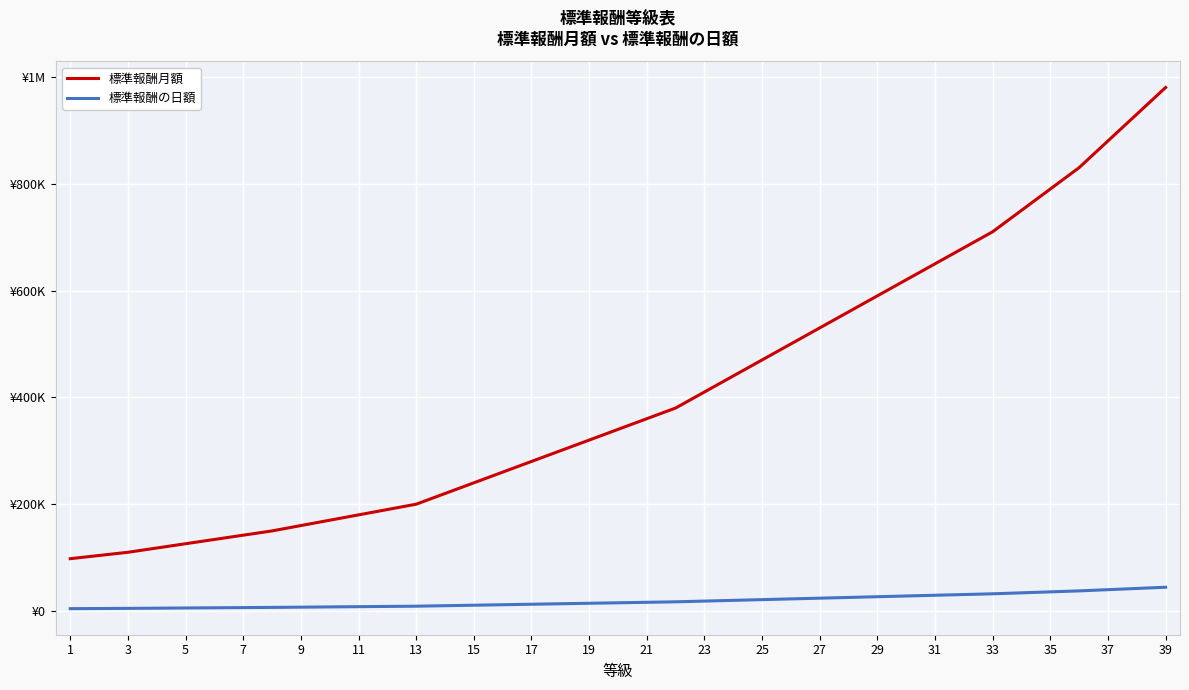

What is the value of the 標準報酬月額 point at the 27th from the left?

530000